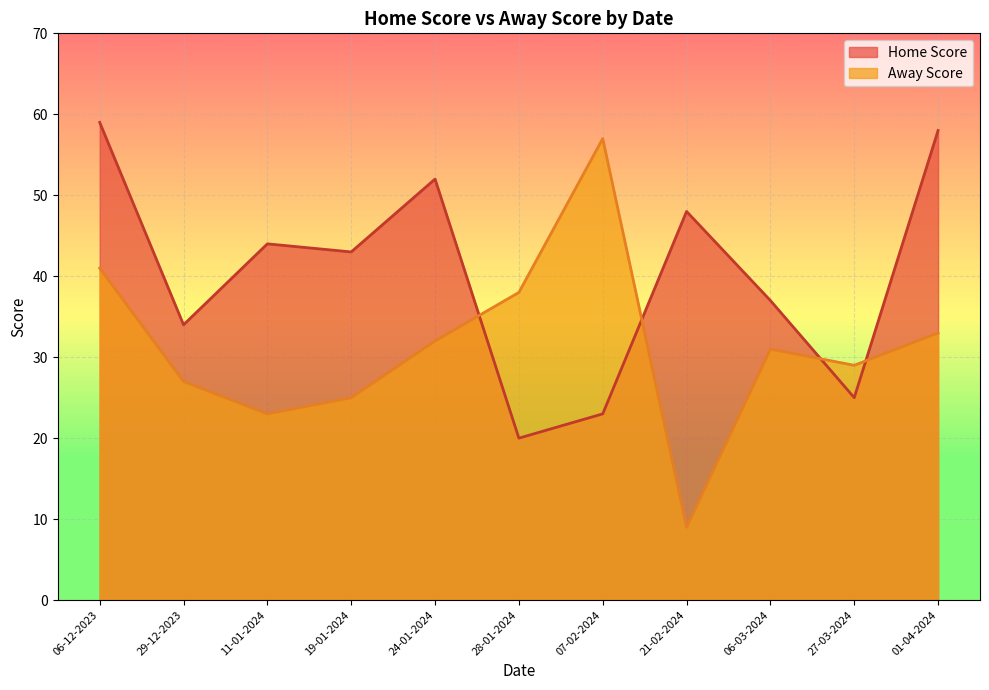

What is the value of the Home Score point at the 3rd from the left?

44